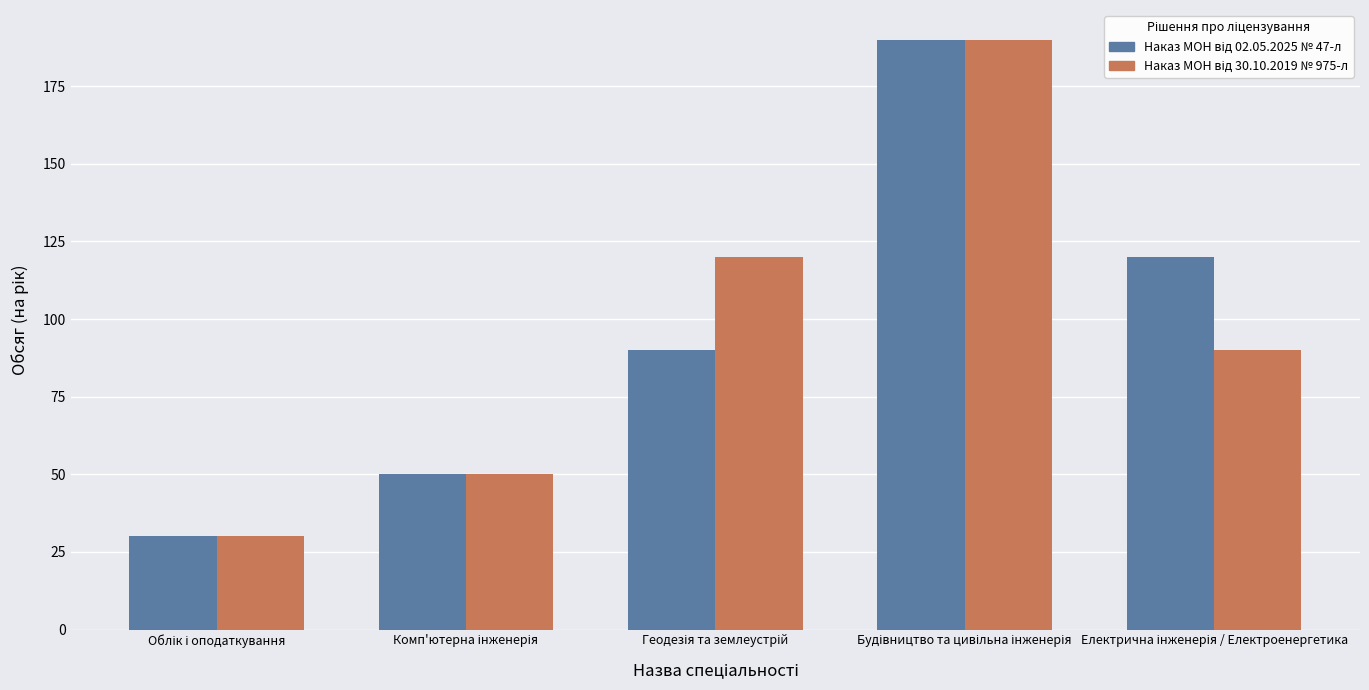

At how many categories does at least one series exceed 81?

3